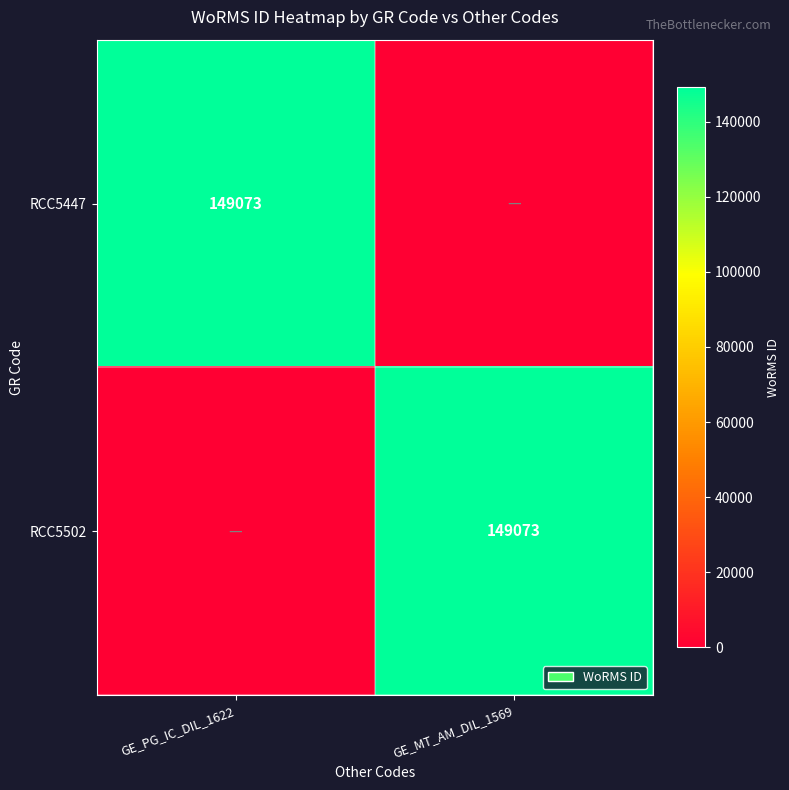

Is it true that RCC5502 equals 89453 at GE_MT_AM_DIL_1569?

False